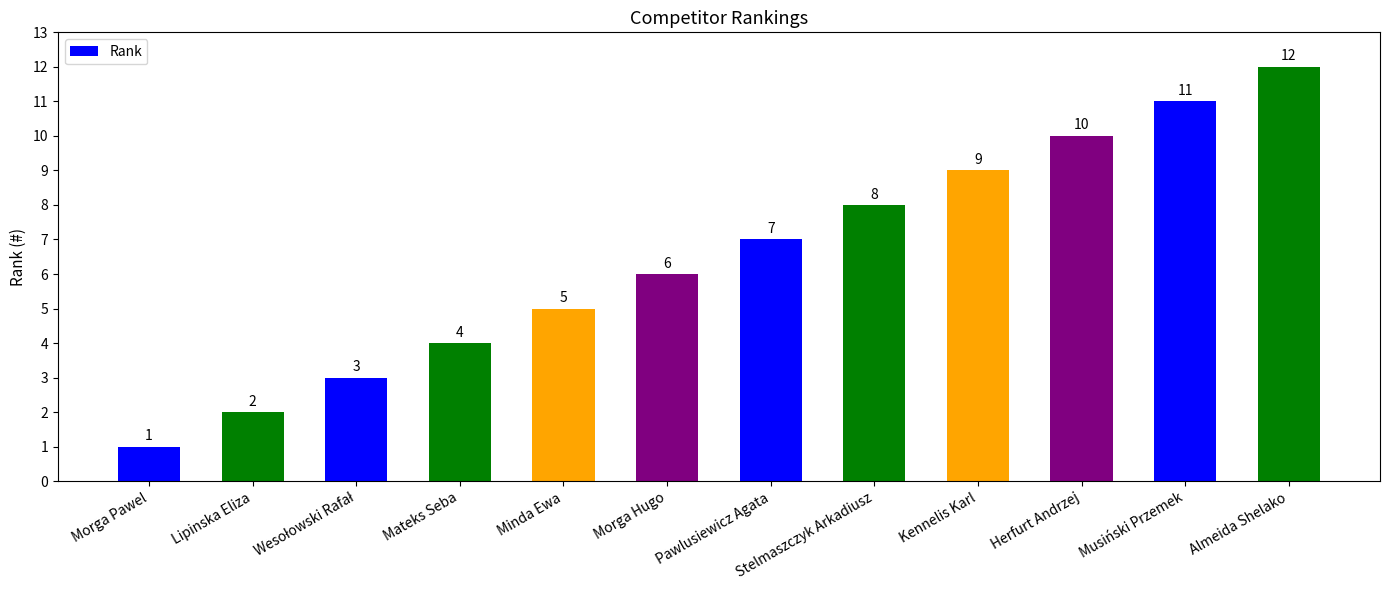

What is the change in value from Morga Pawel to Musiński Przemek?

+10